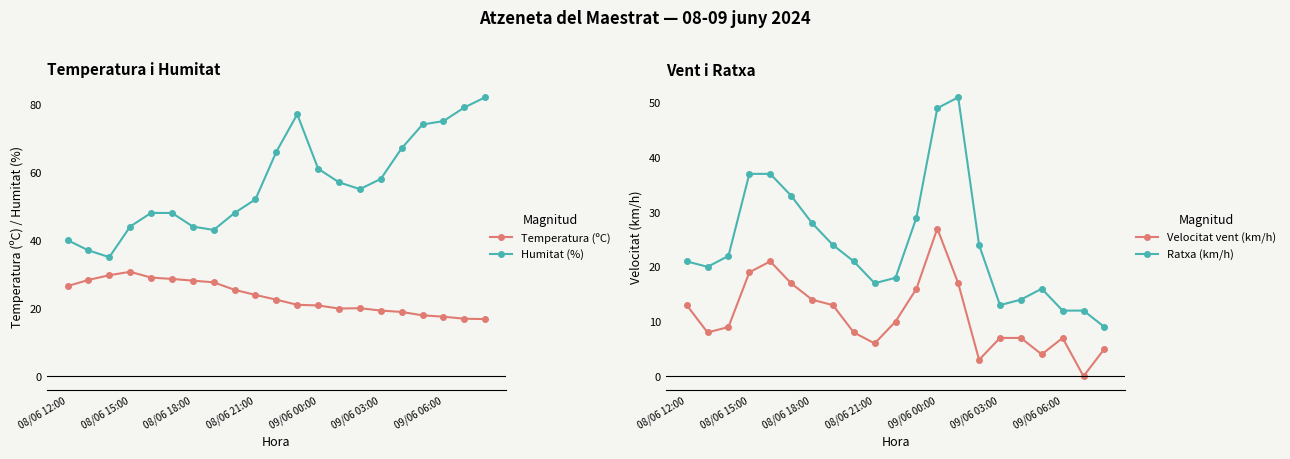

Reading left to right, list all the values displayed in this chart.

Temperatura (ºC): 26.5	28.3	29.7	30.7	29.0	28.6	28.1	27.6	25.4	23.9	22.5	21.0	20.8	19.9	20.0	19.3	18.9	17.9	17.5	16.9	16.8
Humitat (%): 40.0	37.0	35.0	44.0	48.0	48.0	44.0	43.0	48.0	52.0	66.0	77.0	61.0	57.0	55.0	58.0	67.0	74.0	75.0	79.0	82.0
Velocitat vent (km/h): 13.0	8.0	9.0	19.0	21.0	17.0	14.0	13.0	8.0	6.0	10.0	16.0	27.0	17.0	3.0	7.0	7.0	4.0	7.0	0.0	5.0
Ratxa (km/h): 21.0	20.0	22.0	37.0	37.0	33.0	28.0	24.0	21.0	17.0	18.0	29.0	49.0	51.0	24.0	13.0	14.0	16.0	12.0	12.0	9.0